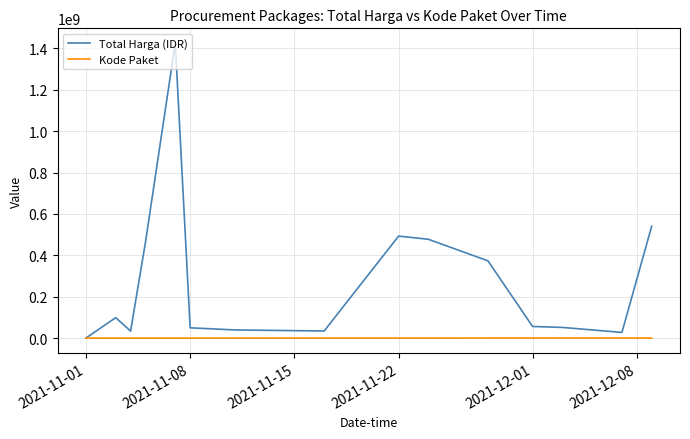

Which series has the largest total across all categories?

Total Harga (IDR)